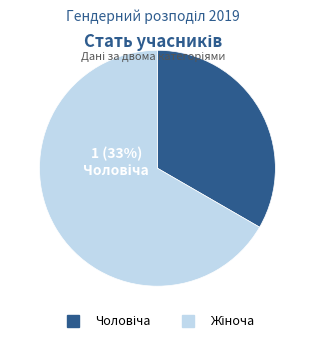

Rank the categories by value from highest to lowest.

Жіноча, Чоловіча